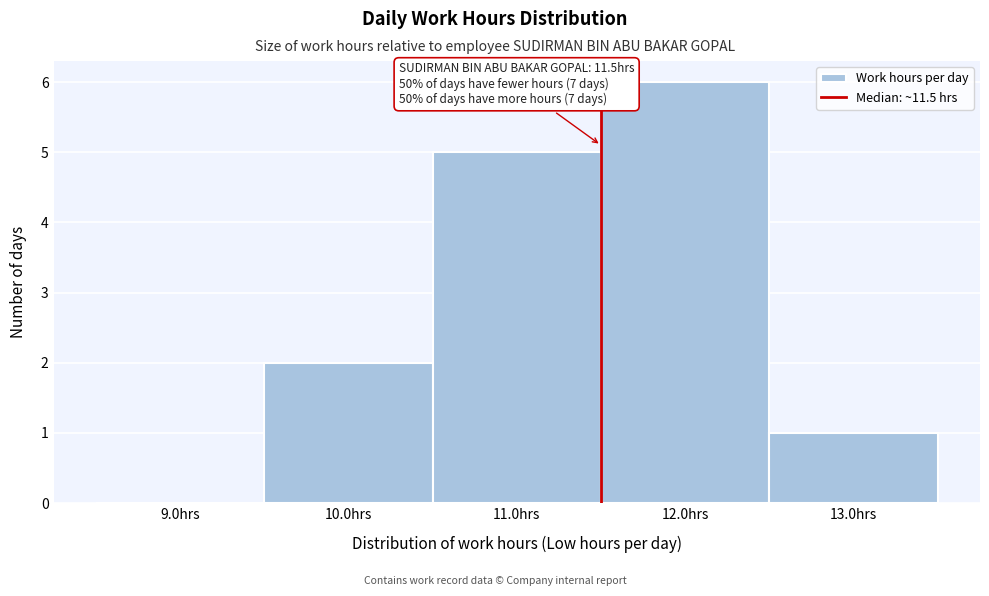

Over which range of the x-axis is the bar tallest?

11.5 to 12.5